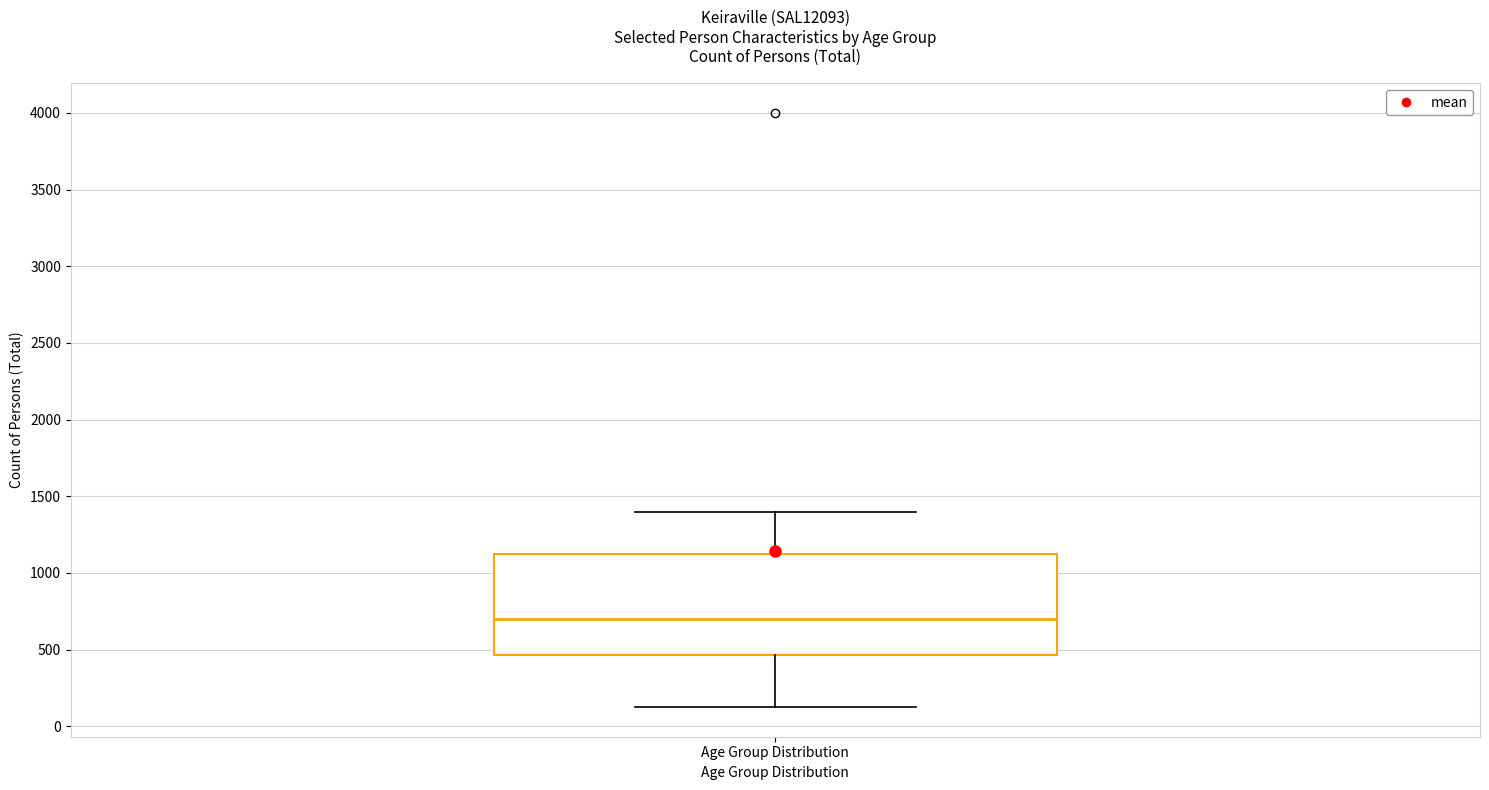

Where does the median line of the box for Age Group Distribution sit on the y-axis? The values are not printed on the chart, so give them approximately, as read against the axis.

700